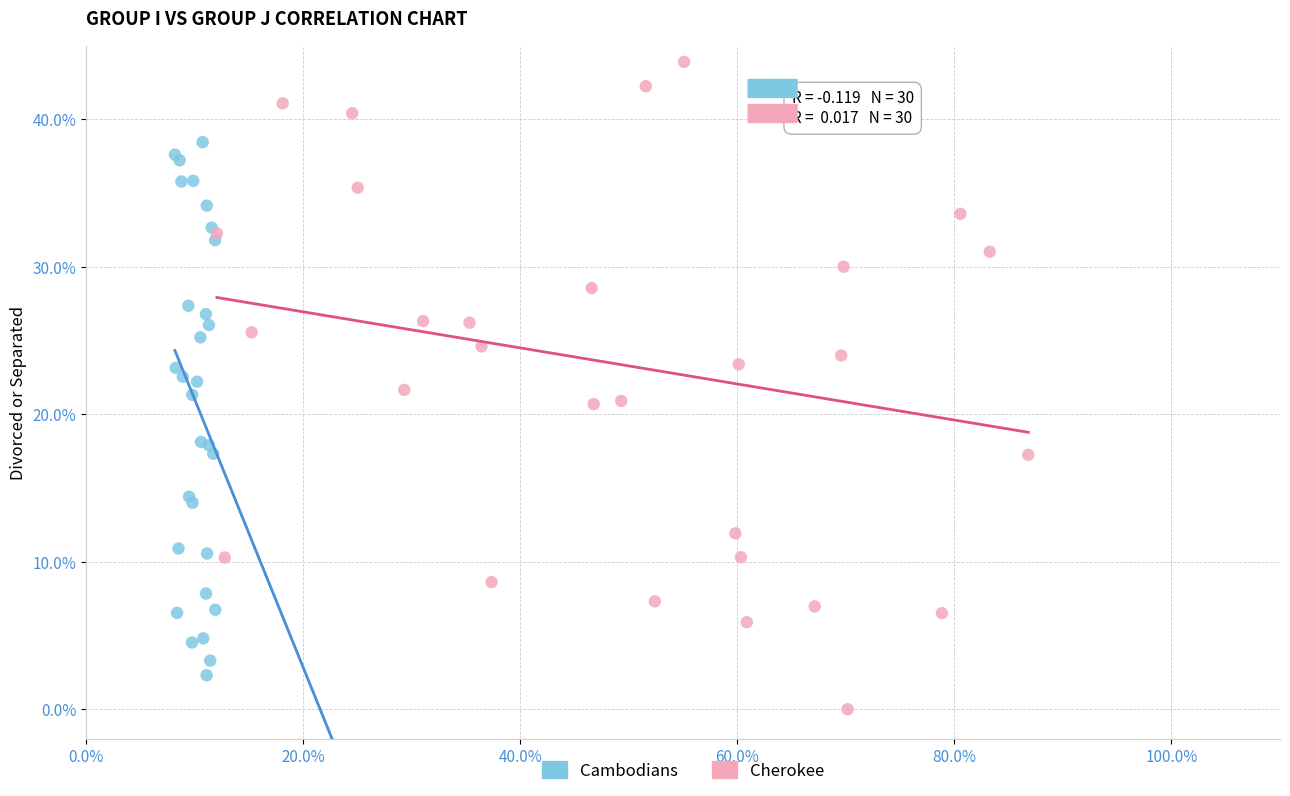

What are all the series names shown in the legend?

Cambodians, Cherokee